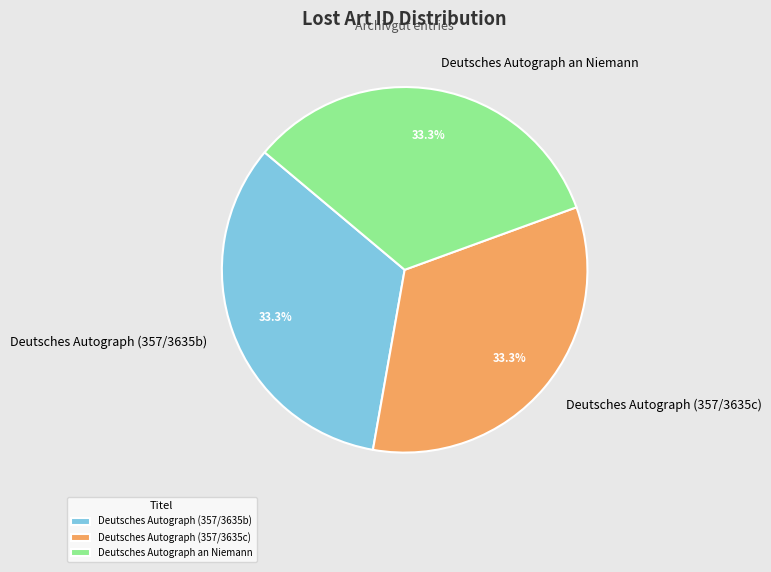

What percentage is the Deutsches Autograph (357/3635b) slice, to the nearest percent?

33%